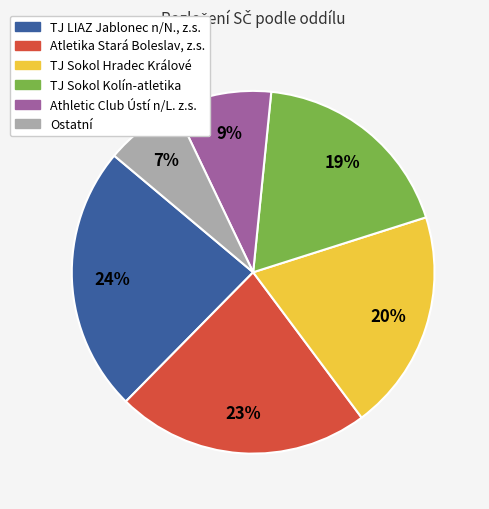

To the nearest percent, what is the difference between the largest and smallest slice percentages?

17%